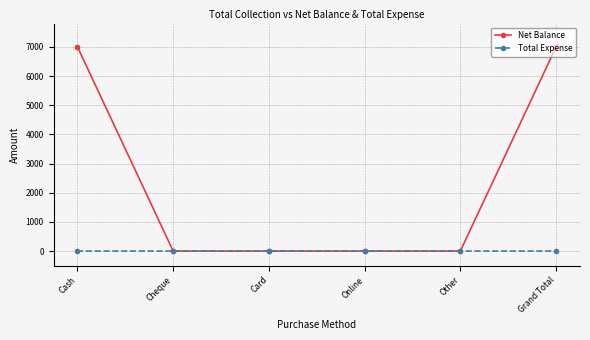

List the series in order of their peak value, lowest first.

Total Expense, Net Balance